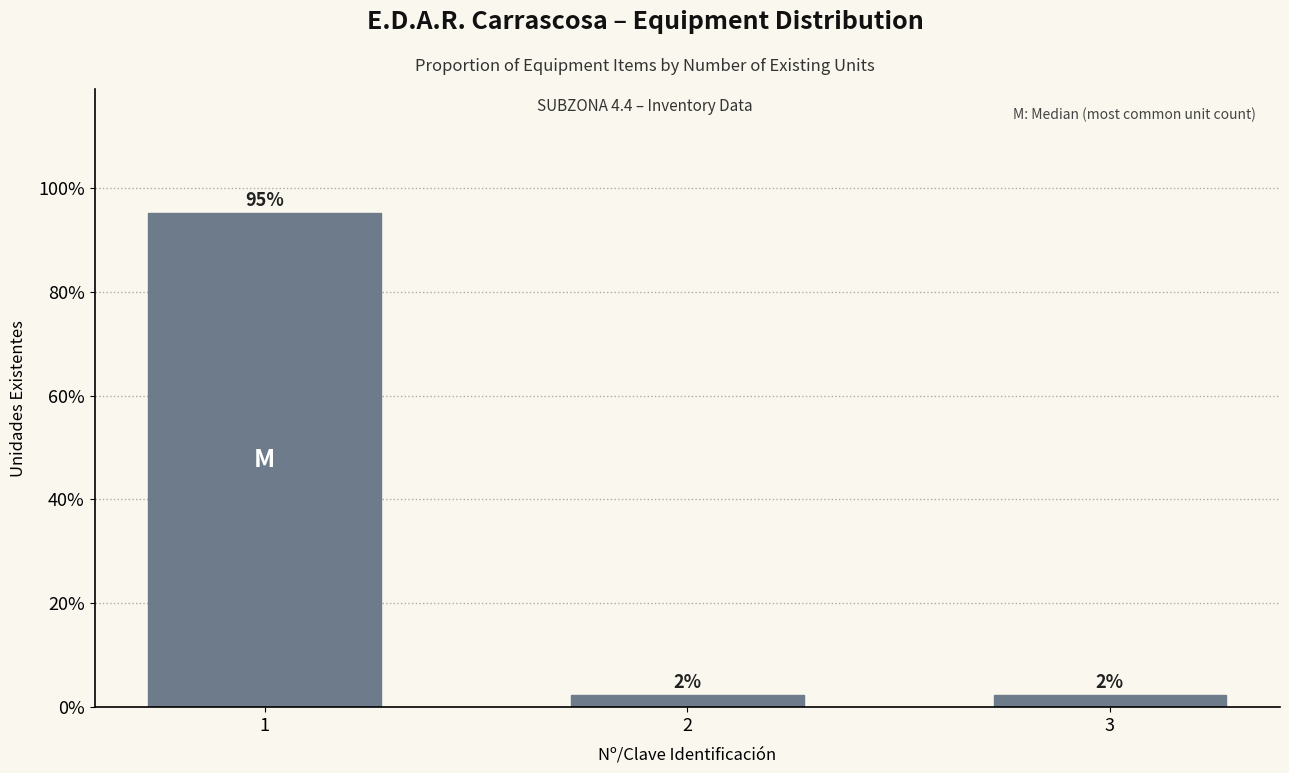

What is the sum of the values at 2 and 1?

1.0